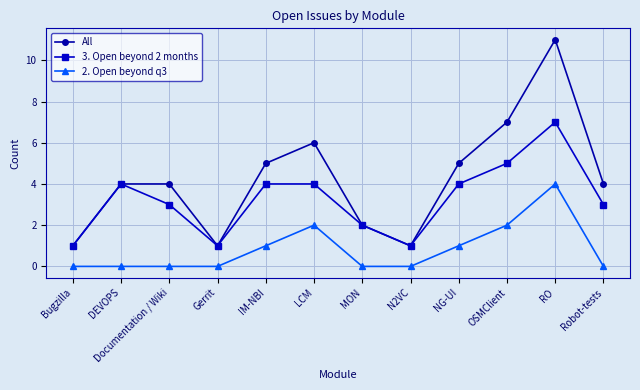

Rank the series by their maximum value, from highest to lowest.

All, 3. Open beyond 2 months, 2. Open beyond q3